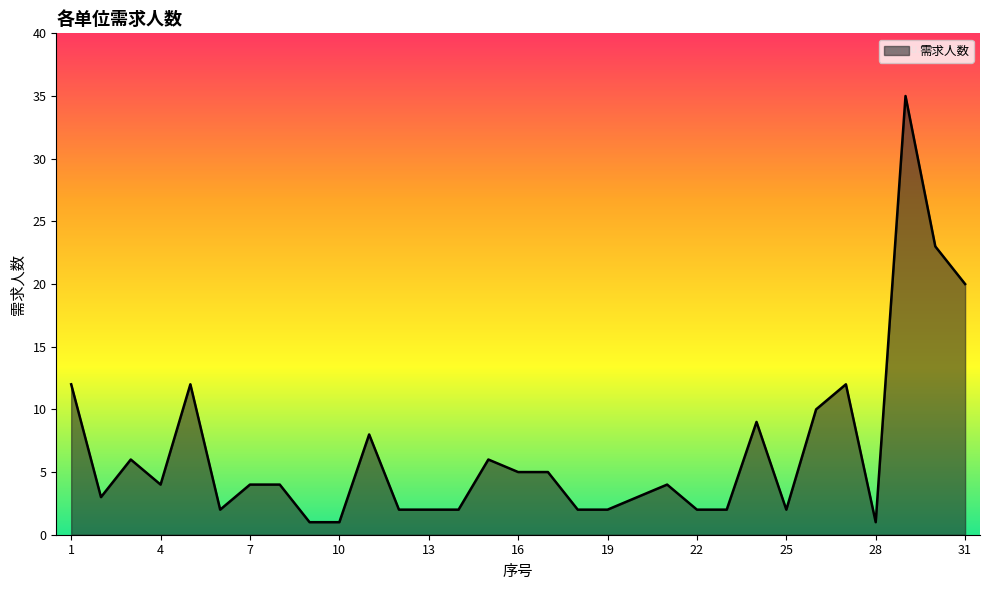

True or false: there are more than 1 points higher than both neighbors.

True